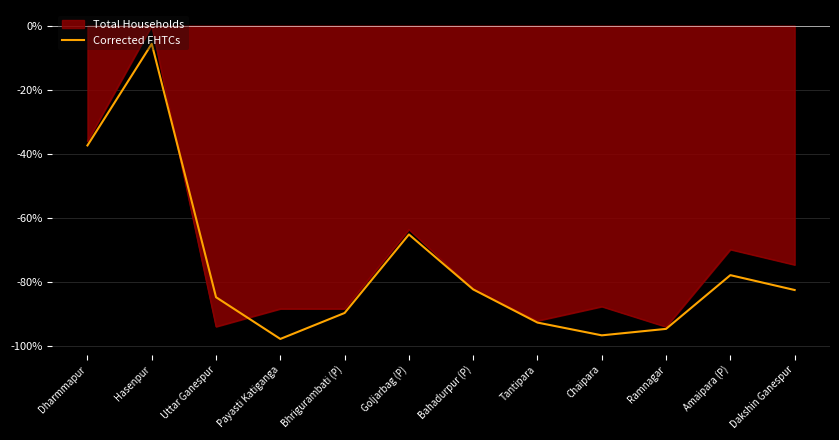

What is the greatest value displayed?

0.0